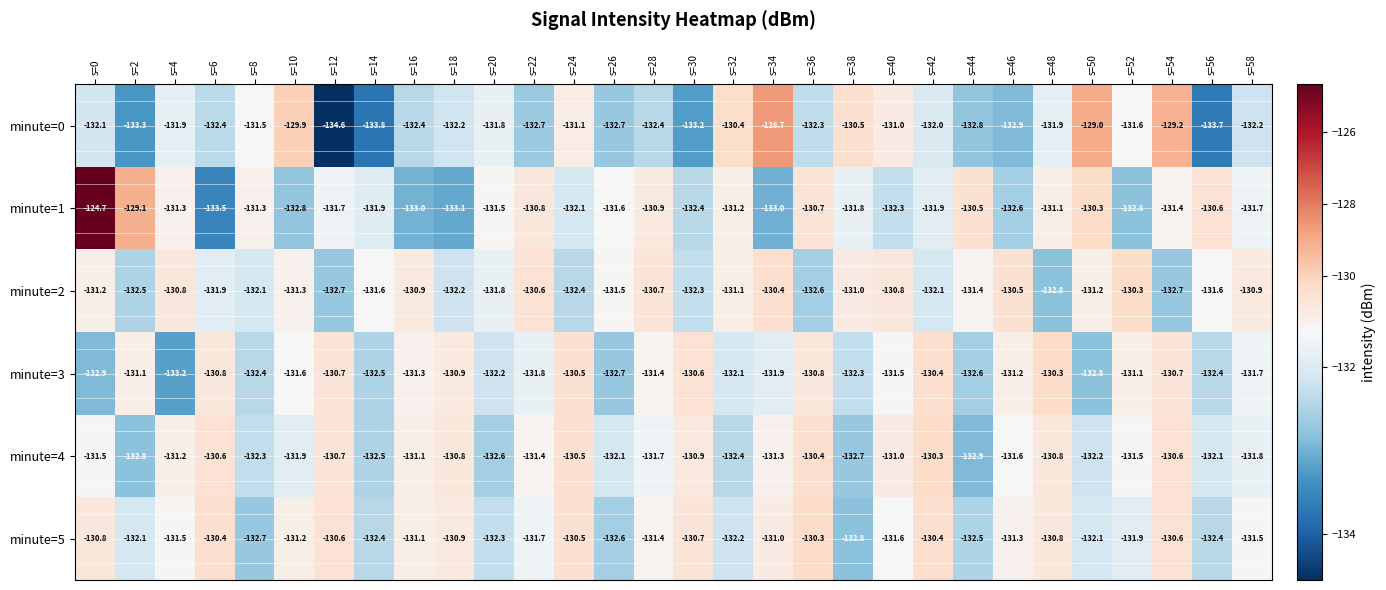

Which label corresponds to the smallest value in the chart?

s=12